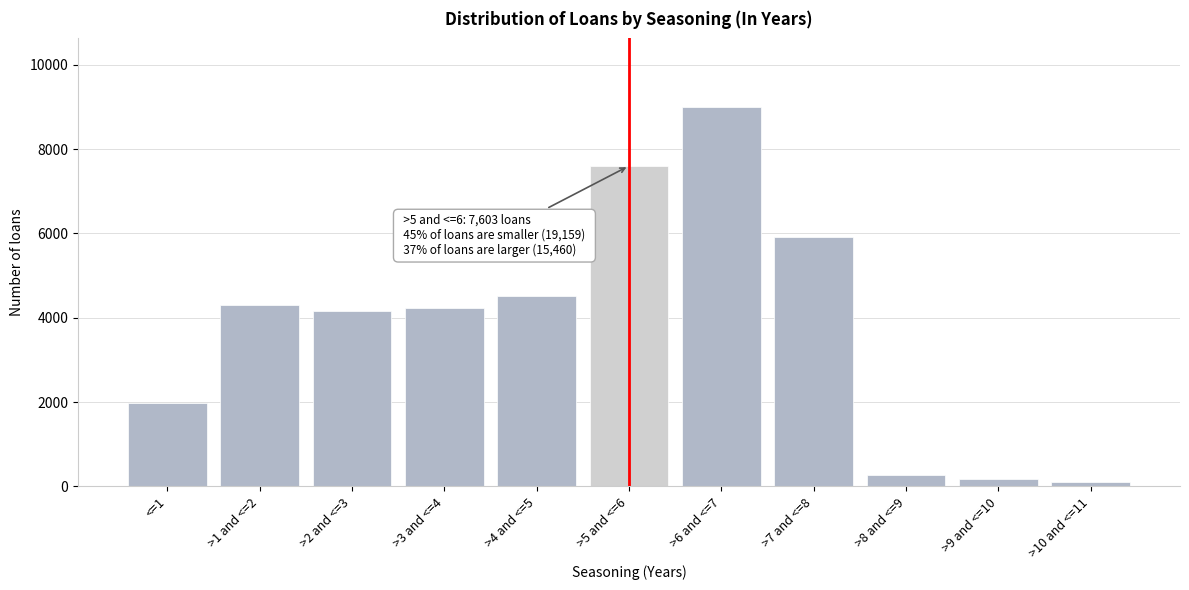

Reading left to right, transcribe all the data shown in this chart.

<=1=1971	>1 and <=2=4302	>2 and <=3=4157	>3 and <=4=4221	>4 and <=5=4508	>5 and <=6=7603	>6 and <=7=9006	>7 and <=8=5913	>8 and <=9=266	>9 and <=10=179	>10 and <=11=96